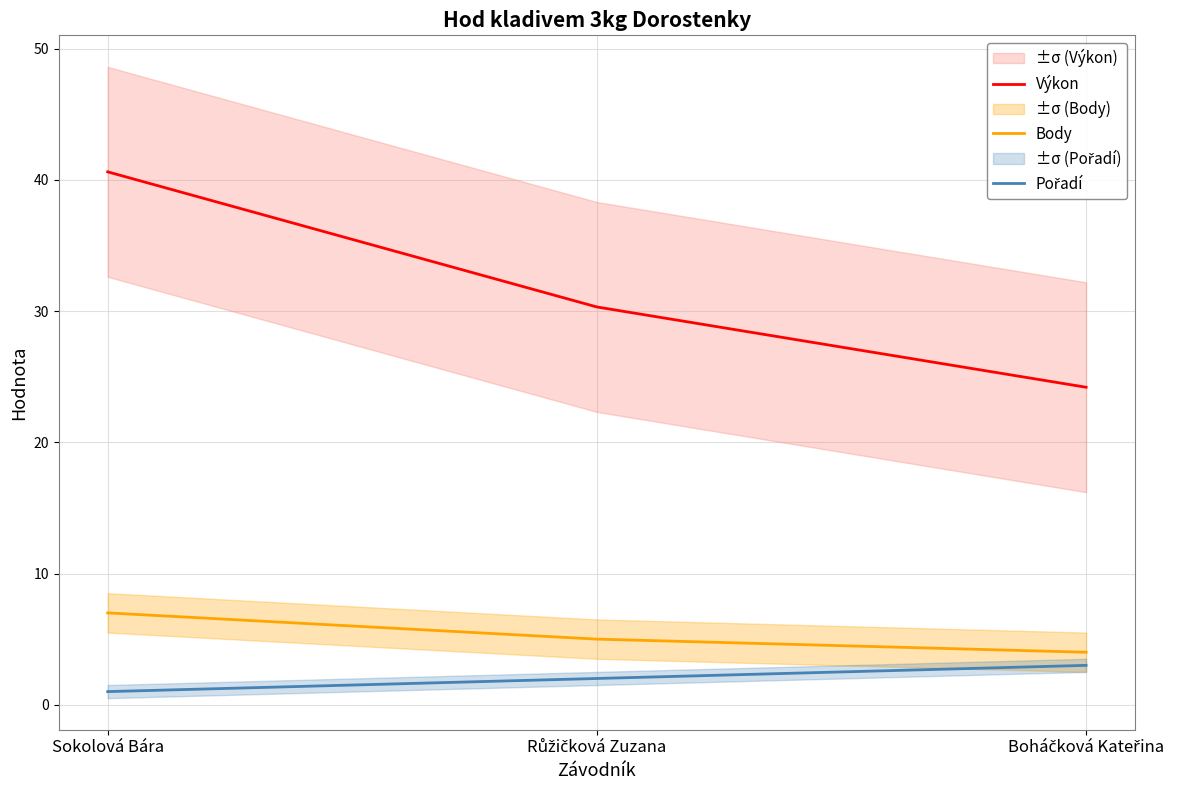

What is the total value across all series at Boháčková Kateřina?

31.2